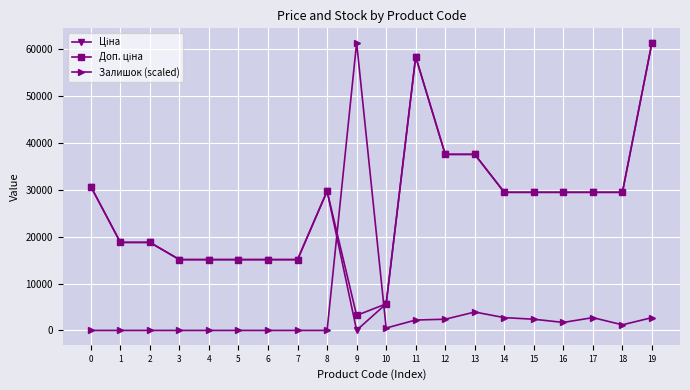

Which category has the highest value in the Залишок (scaled) series?

9